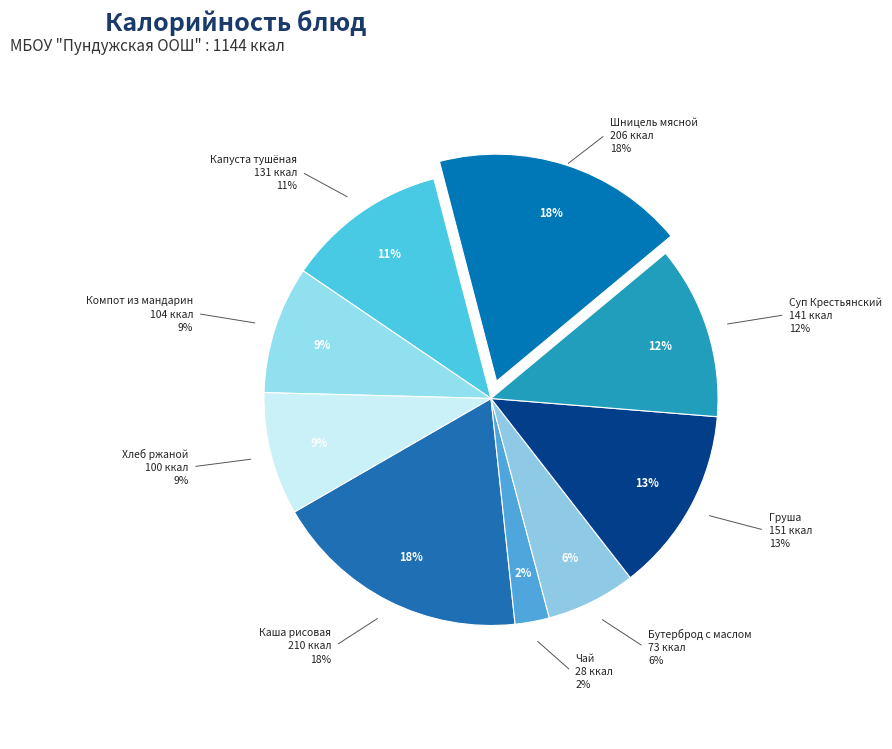

What portion of the pie excludes Шницель мясной?

82.0%